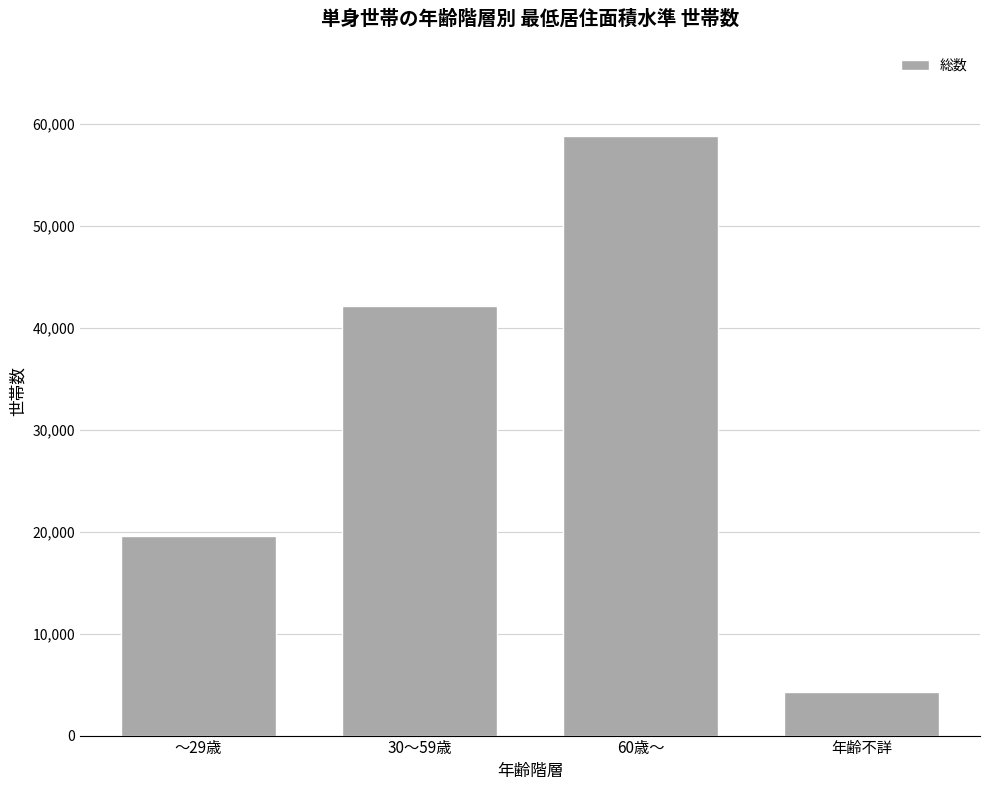

Does the chart contain any negative values?

No